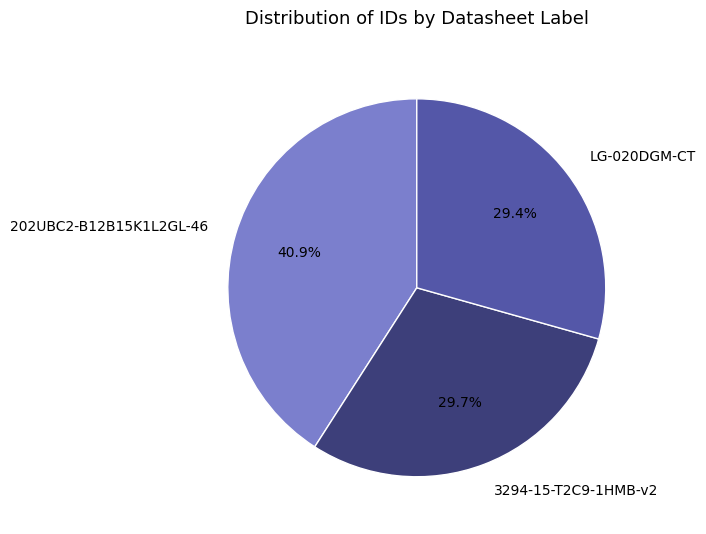

To the nearest percent, what portion does 3294-15-T2C9-1HMB-v2 represent?

30%